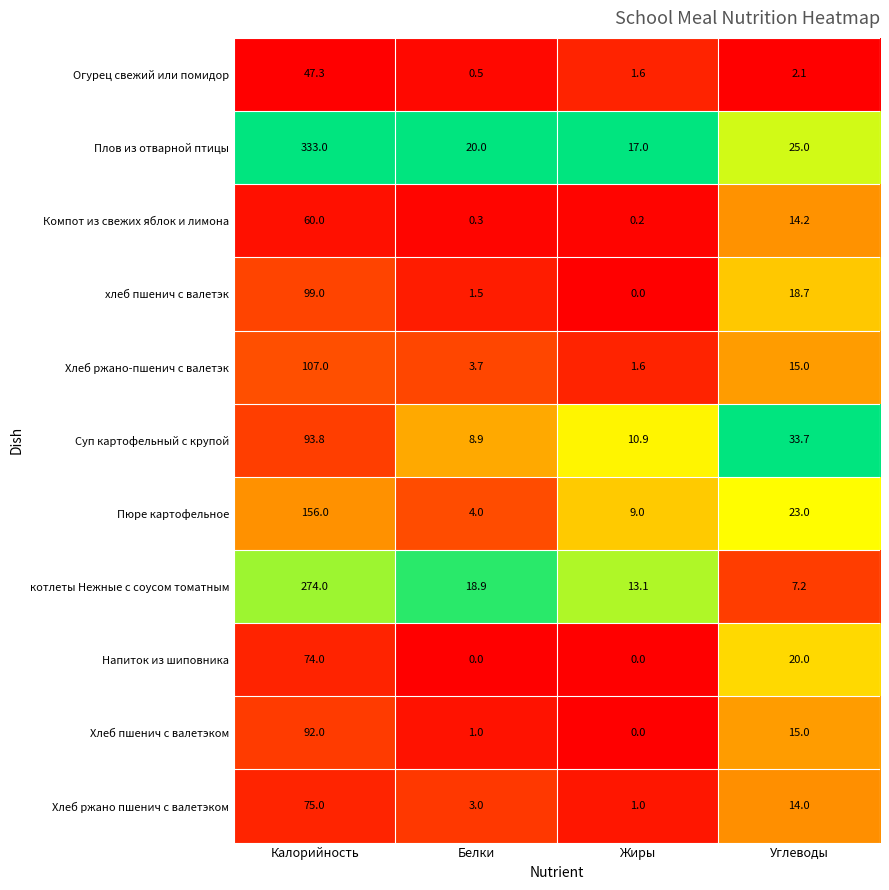

What is the maximum value shown in the chart?

333.0